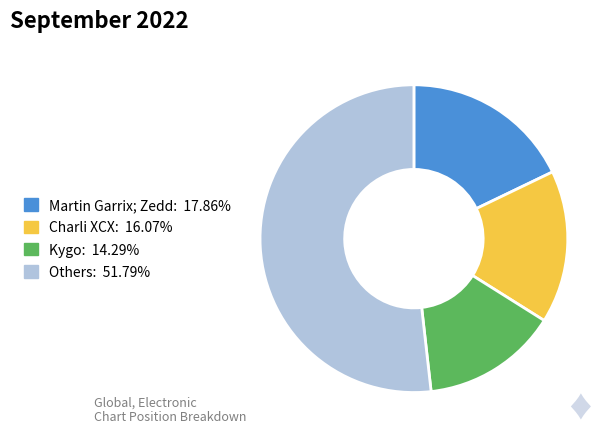

Is there any slice that represents more than half of the pie?

Yes